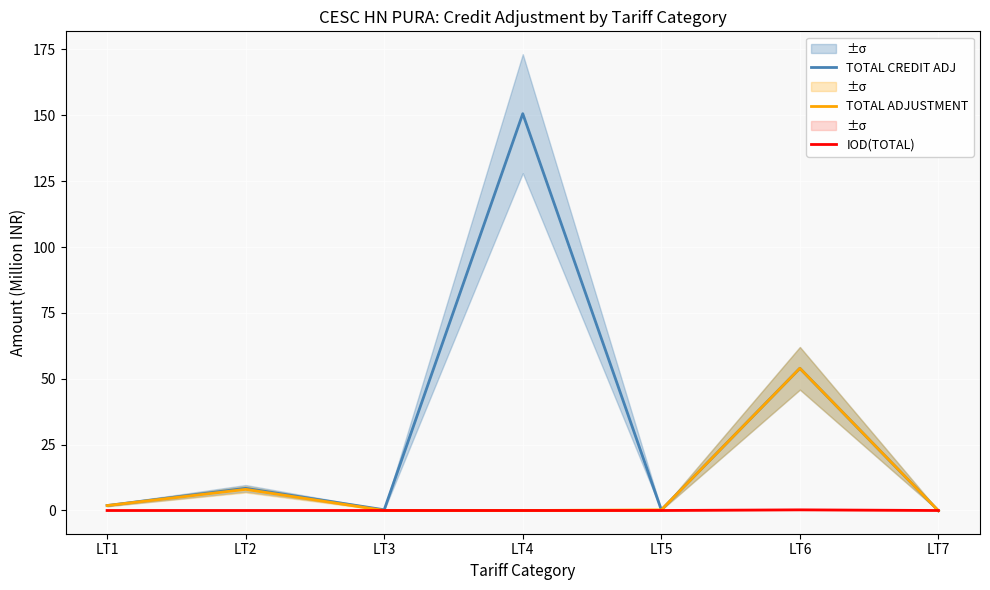

Which series ends up on top after the final intersection of IOD(TOTAL) and TOTAL CREDIT ADJ?

IOD(TOTAL)